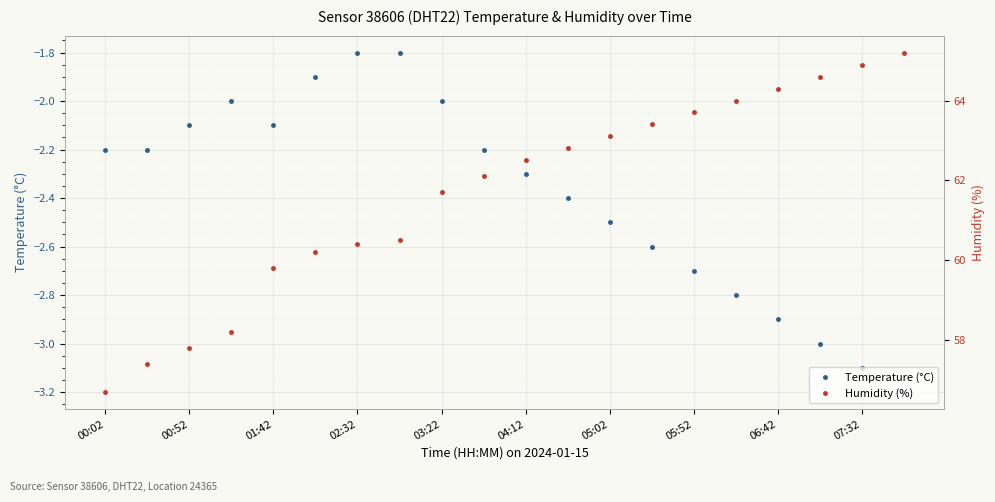

At which category is the sum across all series the highest?

19